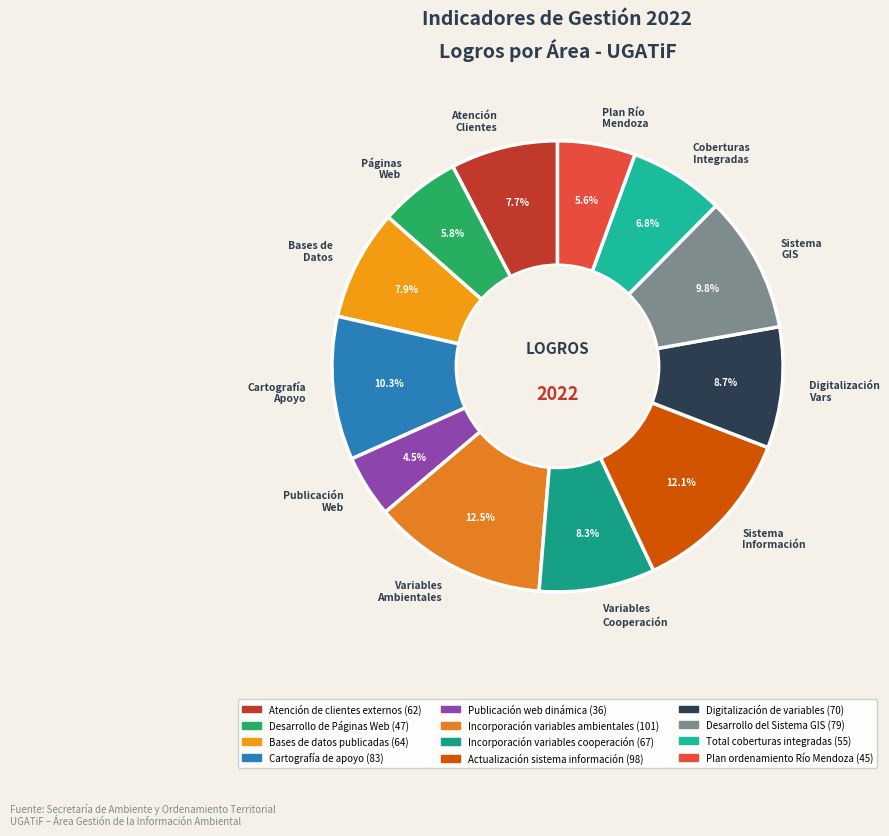

What is the ratio of the value at Páginas Web to the value at Digitalización Vars?

0.7